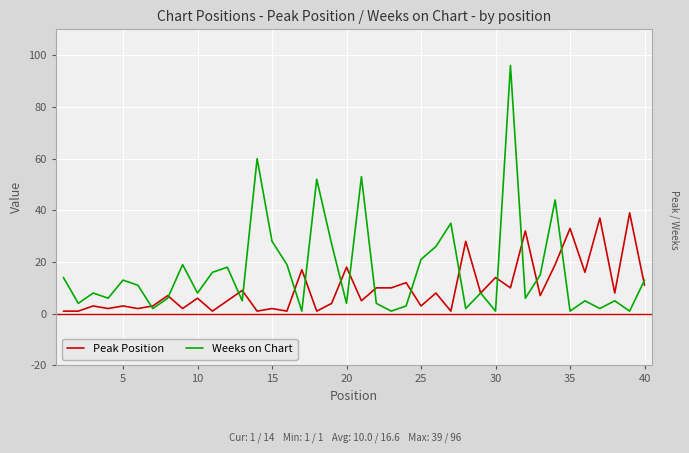

Which series has the largest total across all categories?

Weeks on Chart